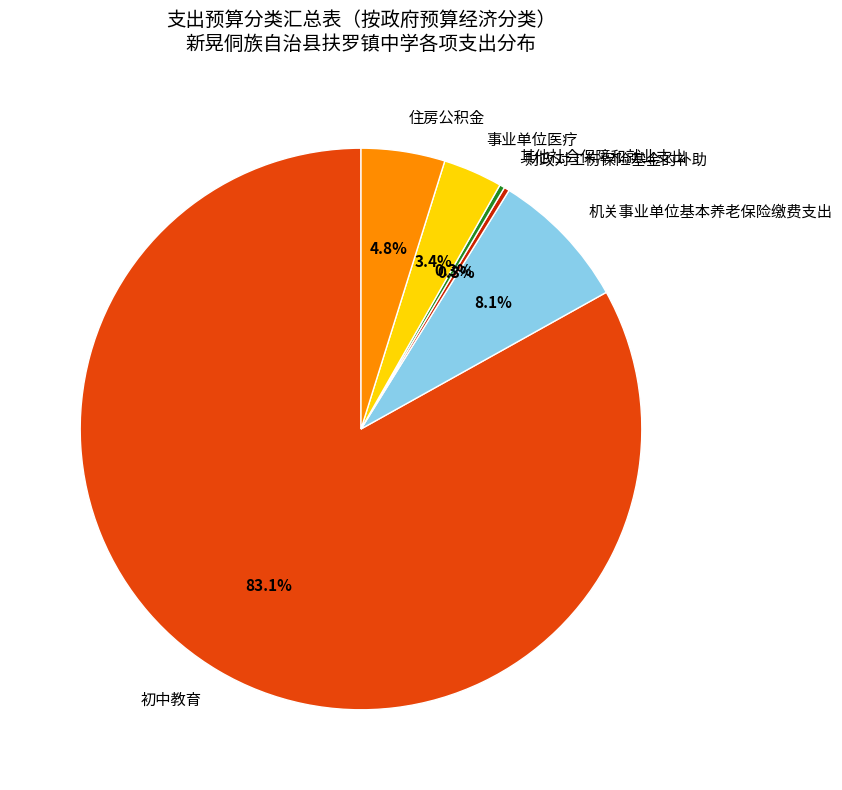

Does any single category account for the majority?

Yes